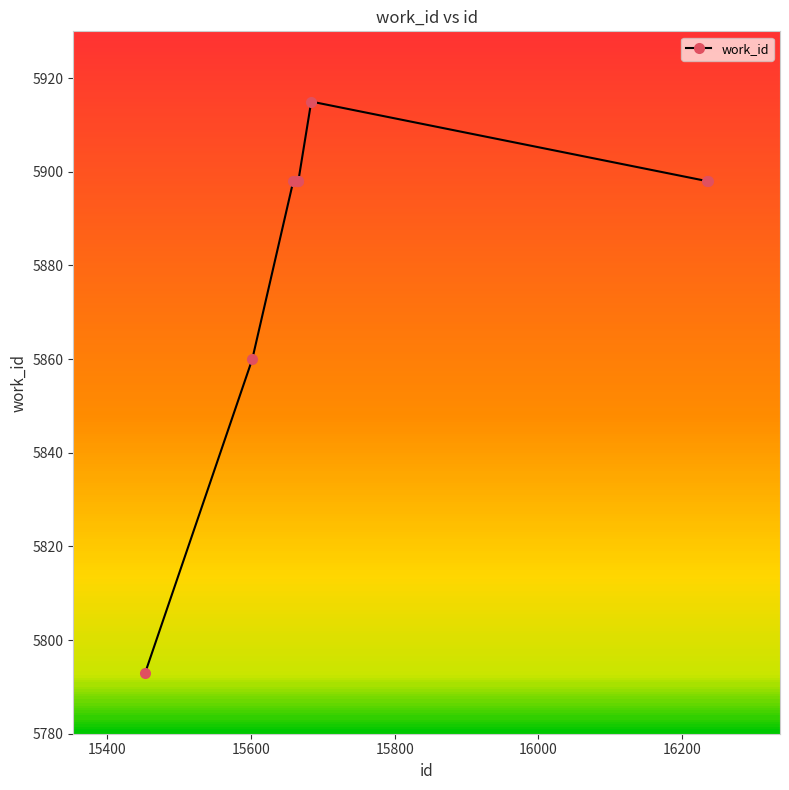

What is the greatest value displayed?

5915